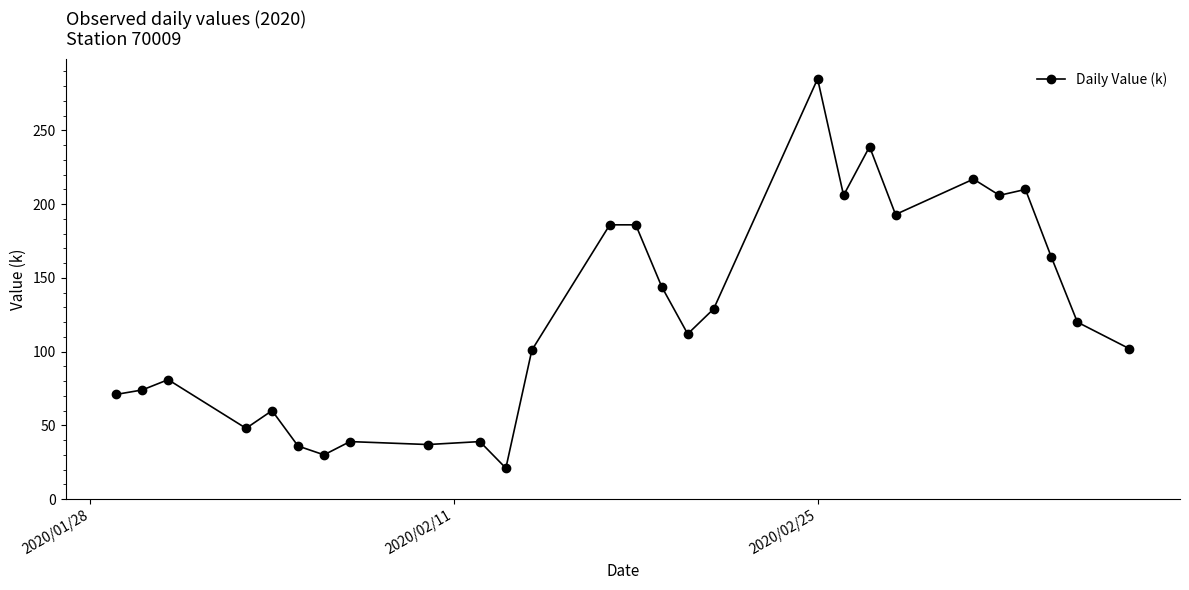

How many series are shown in this chart?

1